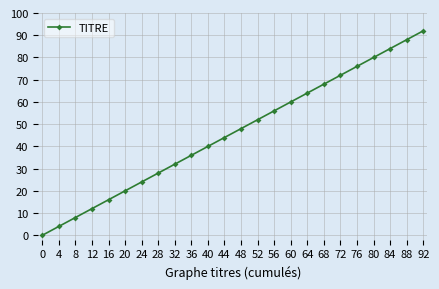

Which category has the highest value across all series?

92